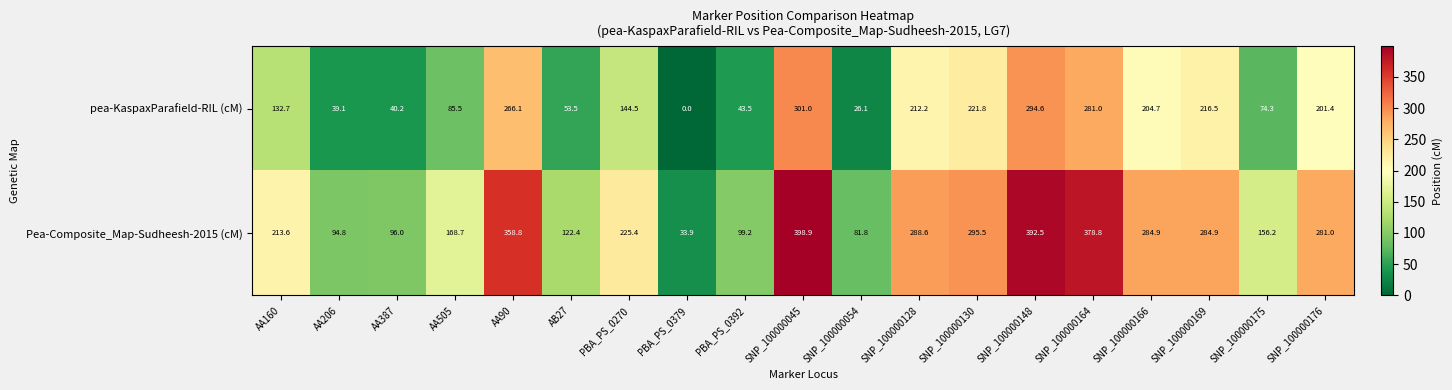

The pea-KaspaxParafield-RIL (cM) series shows 54.8 at AA505. True or false?

False